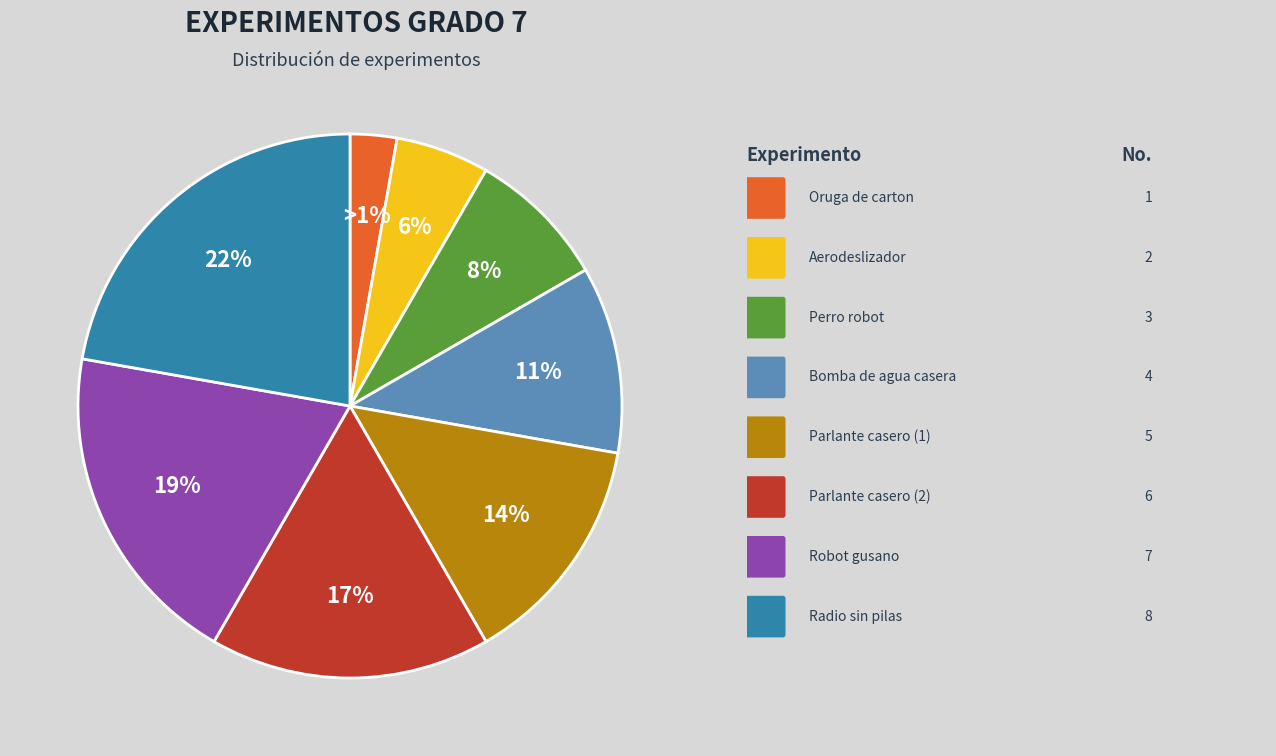

Approximately how many times larger is the value at Radio sin pilas compared to parlante casero (2)?

1.3